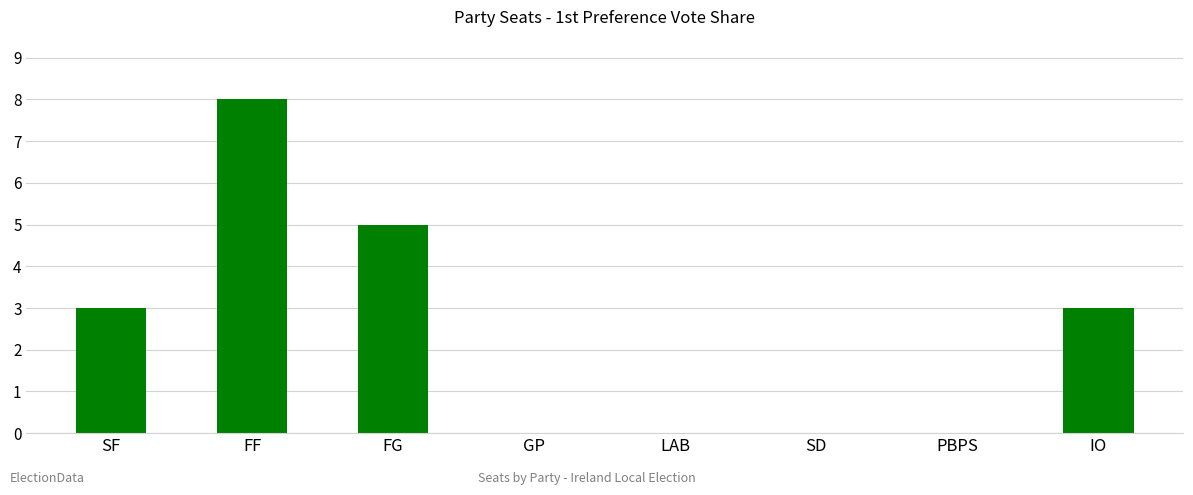

The value at IO is 2. True or false?

False